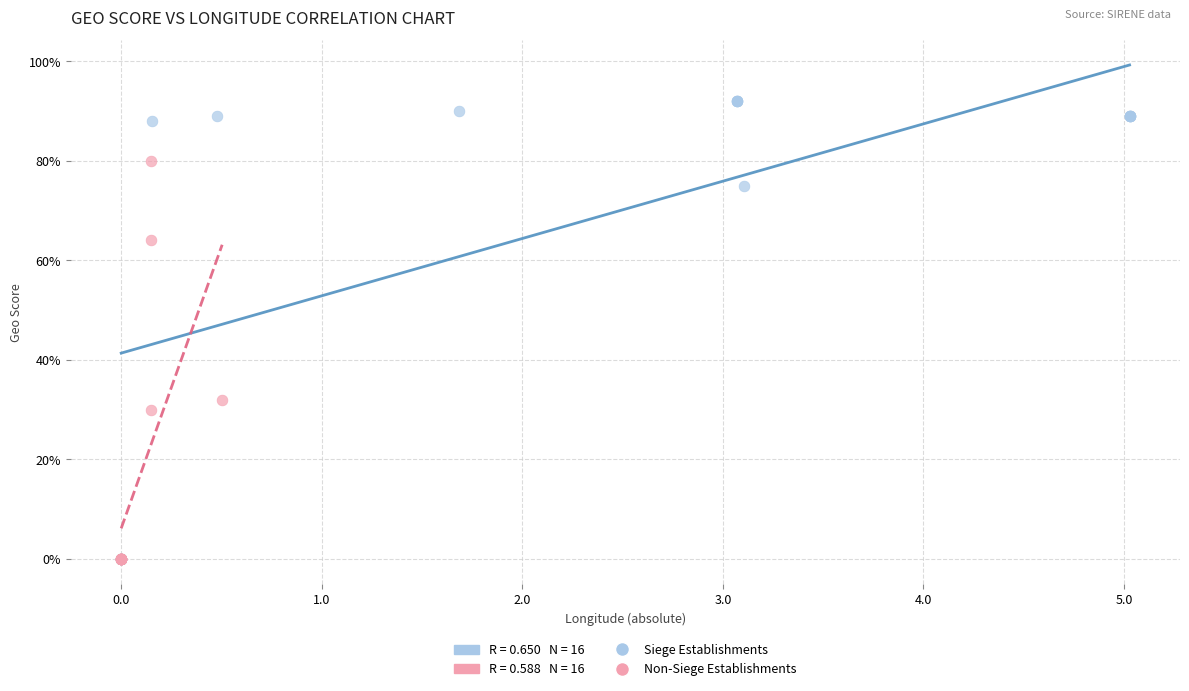

Which series contains the highest Y value?

Siege Establishments